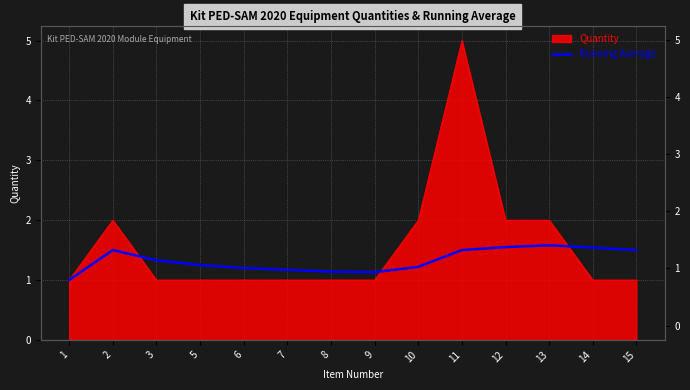

Reading left to right, list all the values displayed in this chart.

1=1.0	2=1.5	3=1.3	5=1.2	6=1.2	7=1.2	8=1.1	9=1.1	10=1.2	11=1.5	12=1.6	13=1.6	14=1.5	15=1.5